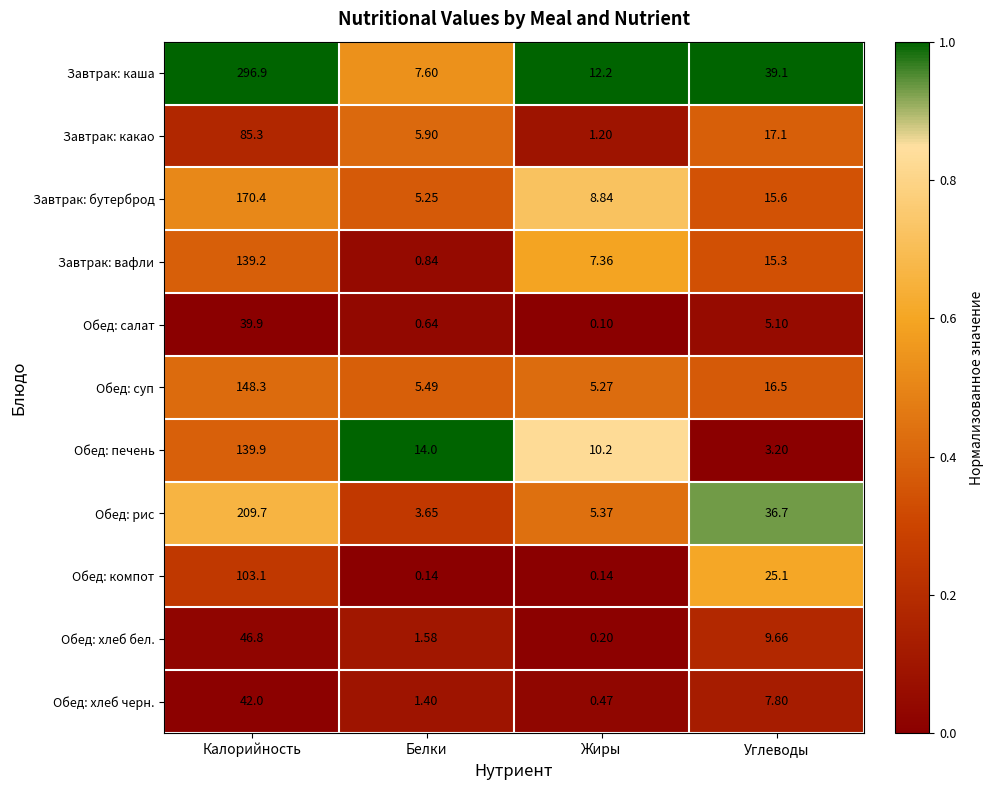

At which label is Обед: печень closest to 71?

Белки